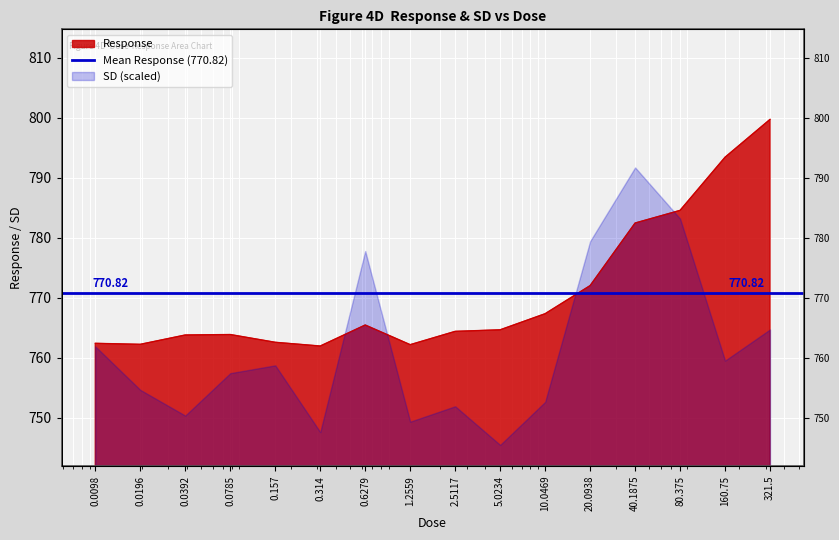

How many data points are less than 764?

7